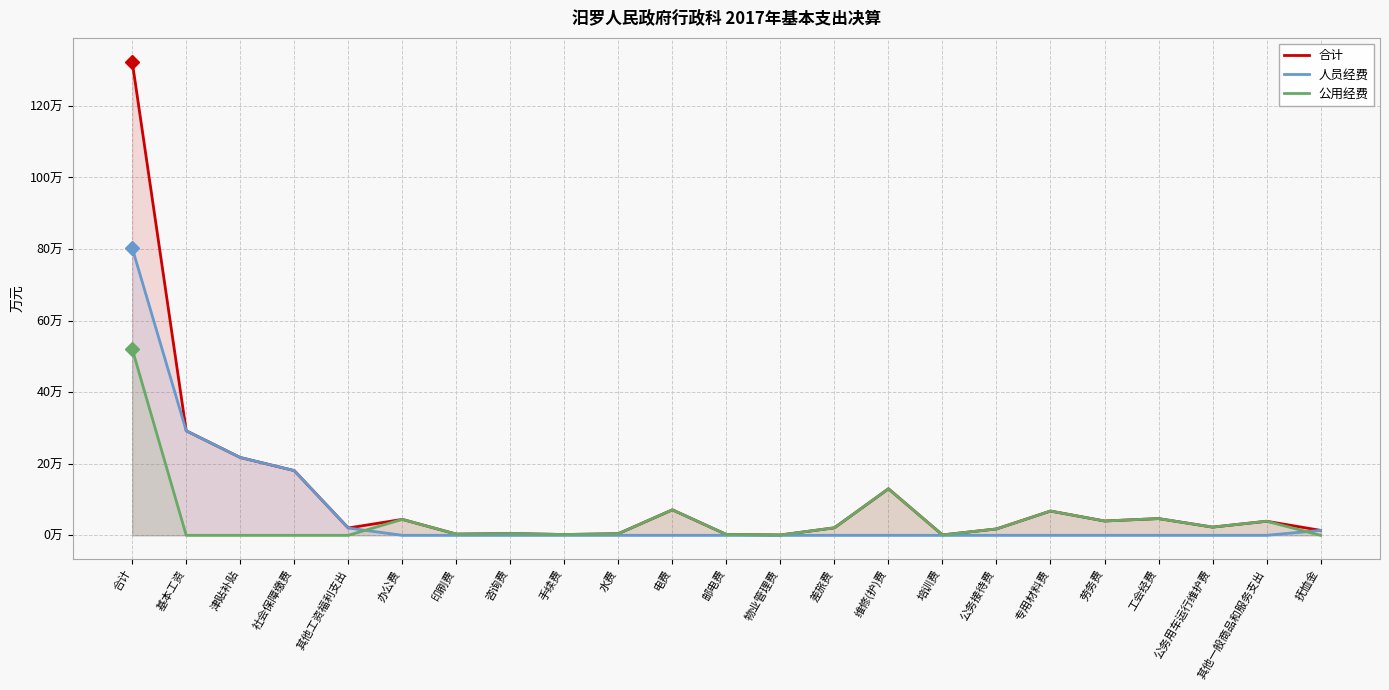

How many lines are shown in the chart?

3